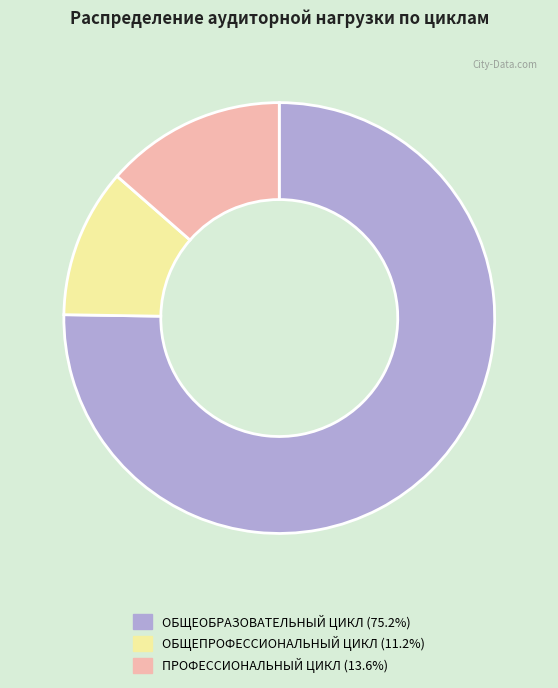

Rank the categories by value from highest to lowest.

ОБЩЕОБРАЗОВАТЕЛЬНЫЙ ЦИКЛ, ПРОФЕССИОНАЛЬНЫЙ ЦИКЛ, ОБЩЕПРОФЕССИОНАЛЬНЫЙ ЦИКЛ